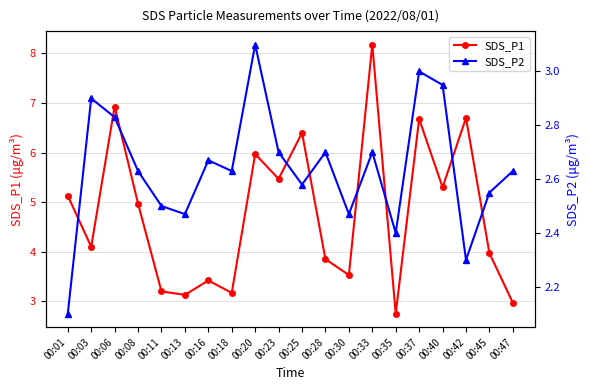

At which label is SDS_P2 closest to 2?

00:01